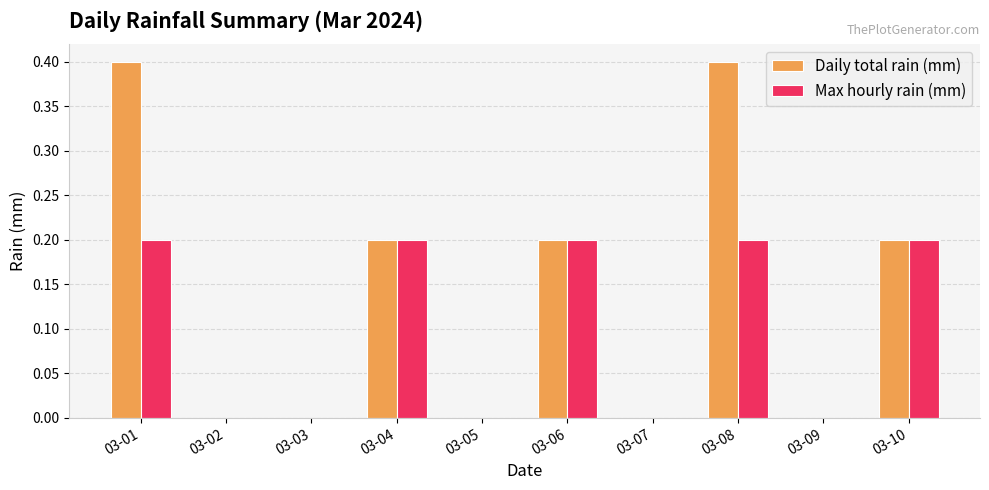

What is the sum of the Max hourly rain (mm) values at 03-06 and 03-08?

0.4